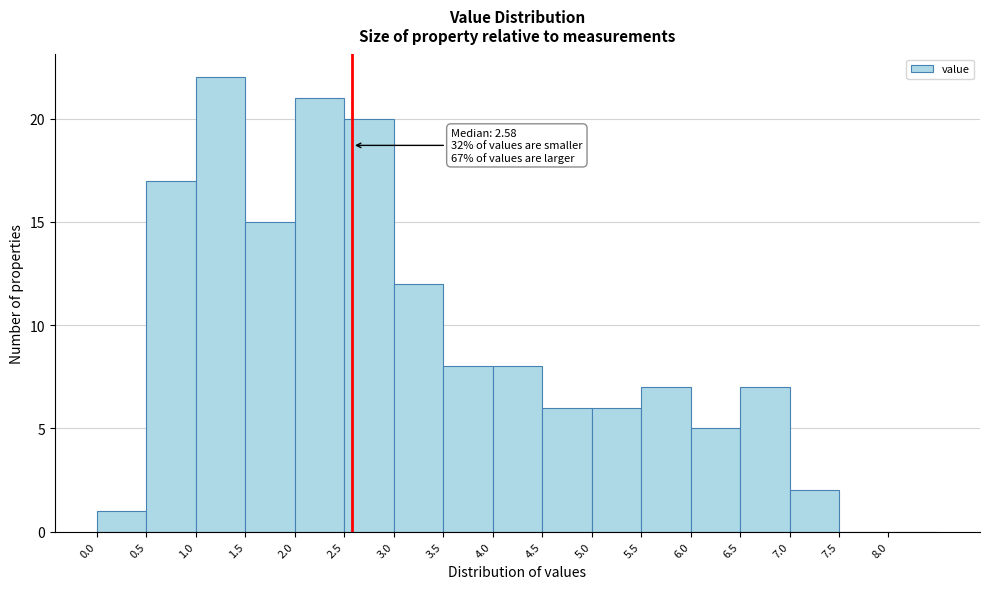

Over which range of the x-axis is the bar tallest?

1.0 to 1.5